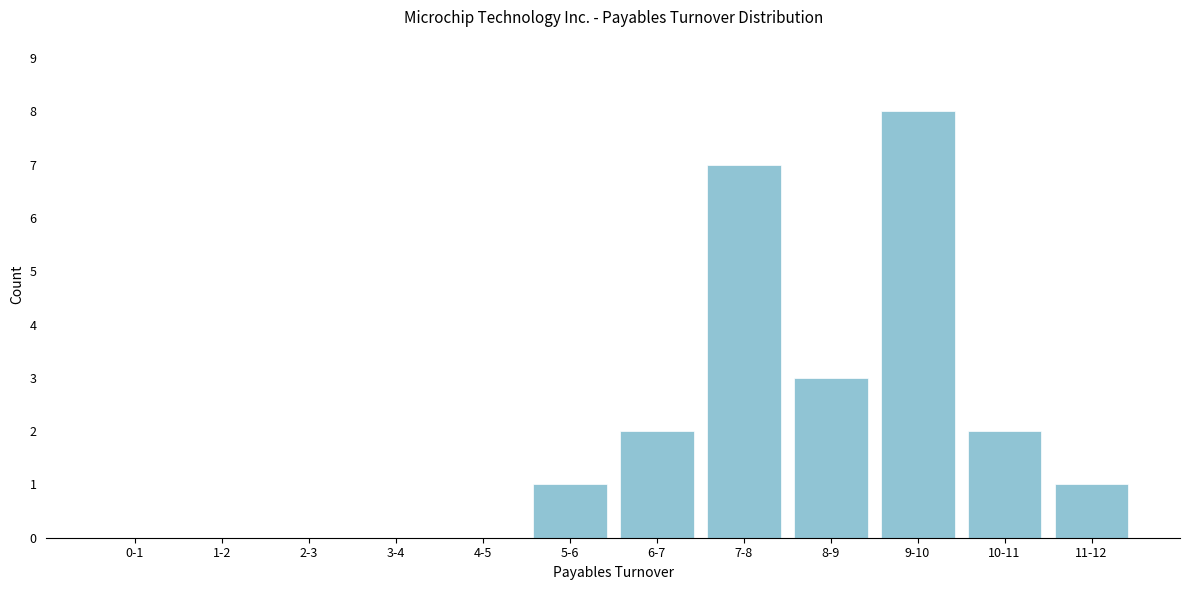

Reading left to right, extract all data points from this chart.

0-1=0	1-2=0	2-3=0	3-4=0	4-5=0	5-6=1	6-7=2	7-8=7	8-9=3	9-10=8	10-11=2	11-12=1